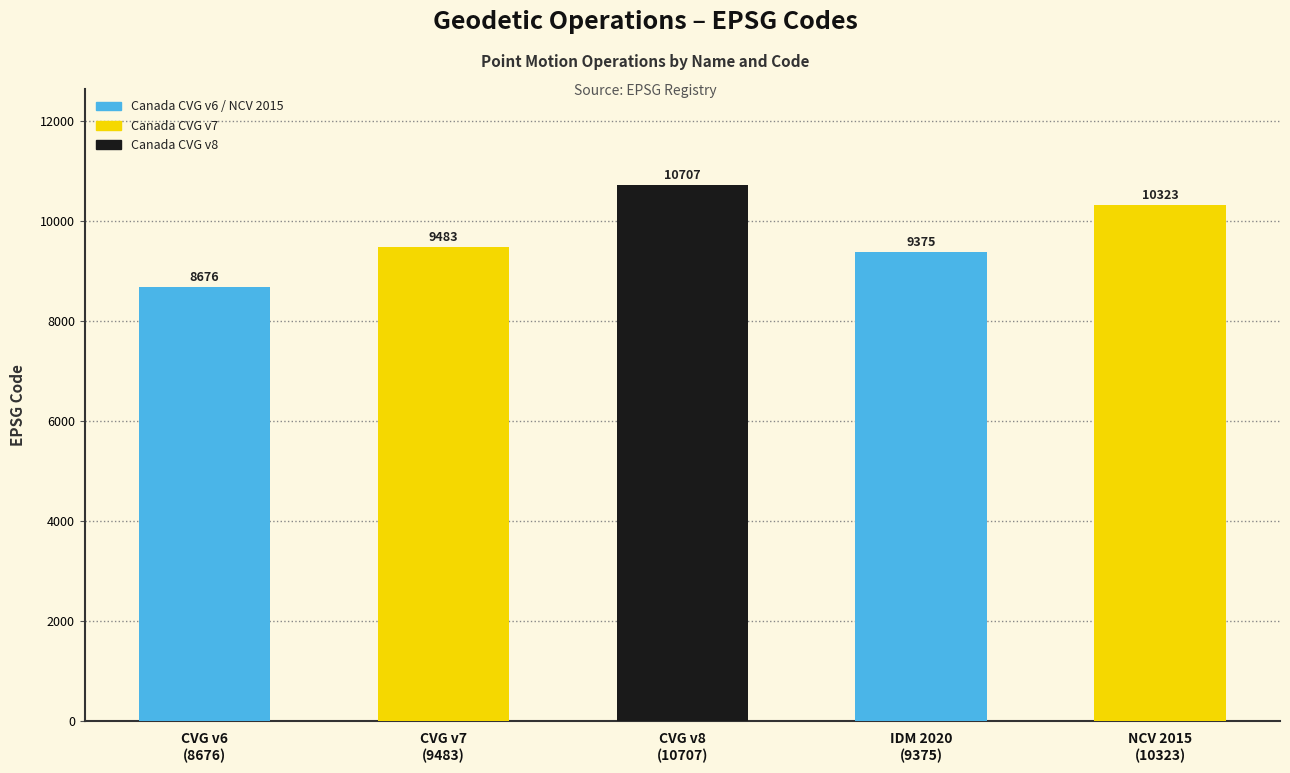

Approximately how many times larger is the value at IDM 2020
(9375) compared to CVG v8
(10707)?

0.9